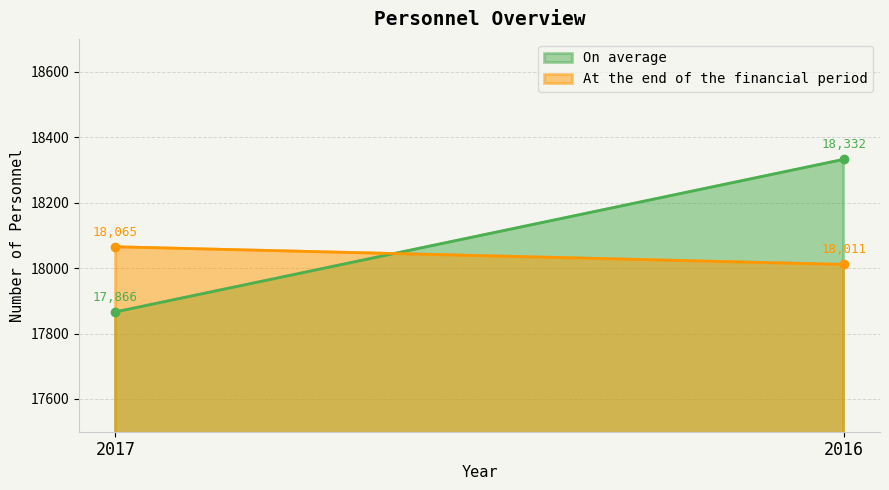

What are all the series names shown in the legend?

On average, At the end of the financial period